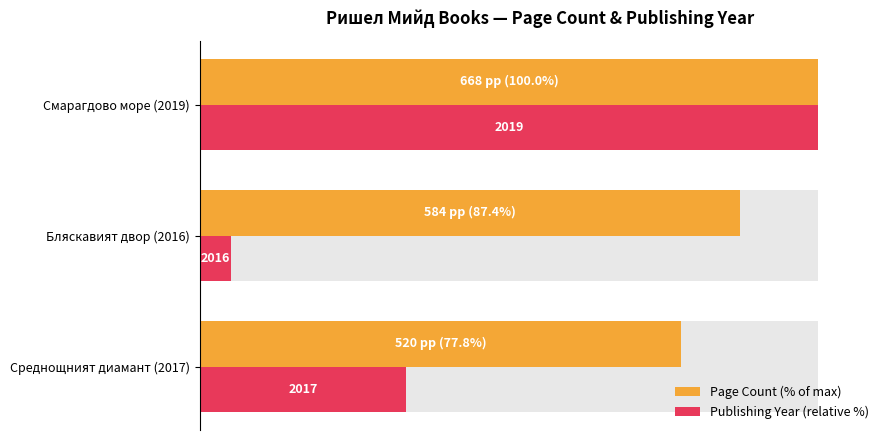

What is the value of the Page Count (% of max) bar at the 2nd from the left?

87.4